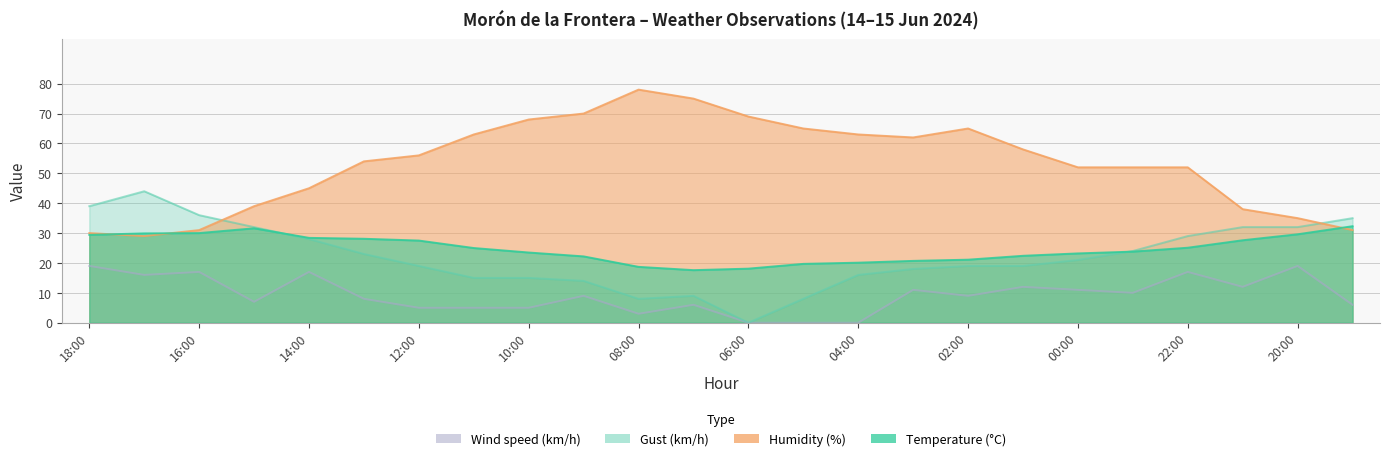

Reading left to right, transcribe all the data shown in this chart.

Temperature (°C): 29.4	29.9	30.0	31.6	28.4	28.1	27.5	25.0	23.5	22.2	18.7	17.6	18.1	19.7	20.1	20.7	21.1	22.4	23.2	23.8	25.1	27.6	29.6	32.3
Humidity (%): 30.0	29.0	31.0	39.0	45.0	54.0	56.0	63.0	68.0	70.0	78.0	75.0	69.0	65.0	63.0	62.0	65.0	58.0	52.0	52.0	52.0	38.0	35.0	31.0
Wind speed (km/h): 19.0	16.0	17.0	7.0	17.0	8.0	5.0	5.0	5.0	9.0	3.0	6.0	0.0	0.0	0.0	11.0	9.0	12.0	11.0	10.0	17.0	12.0	19.0	6.0
Gust (km/h): 39.0	44.0	36.0	32.0	28.0	23.0	19.0	15.0	15.0	14.0	8.0	9.0	0.0	8.0	16.0	18.0	19.0	19.0	21.0	24.0	29.0	32.0	32.0	35.0